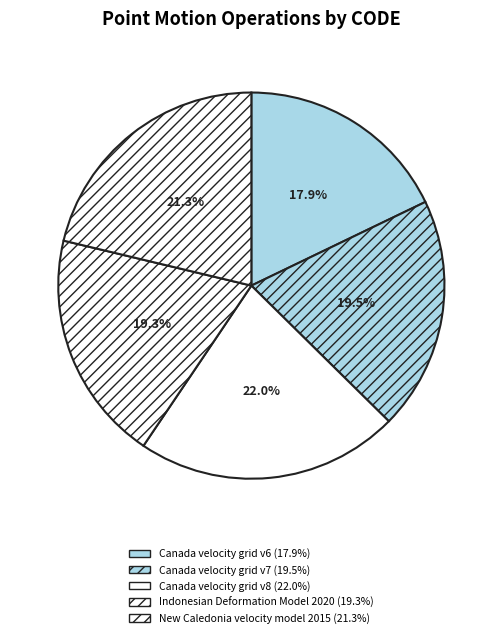

To the nearest percent, what portion does New Caledonia velocity model 2015 represent?

21%